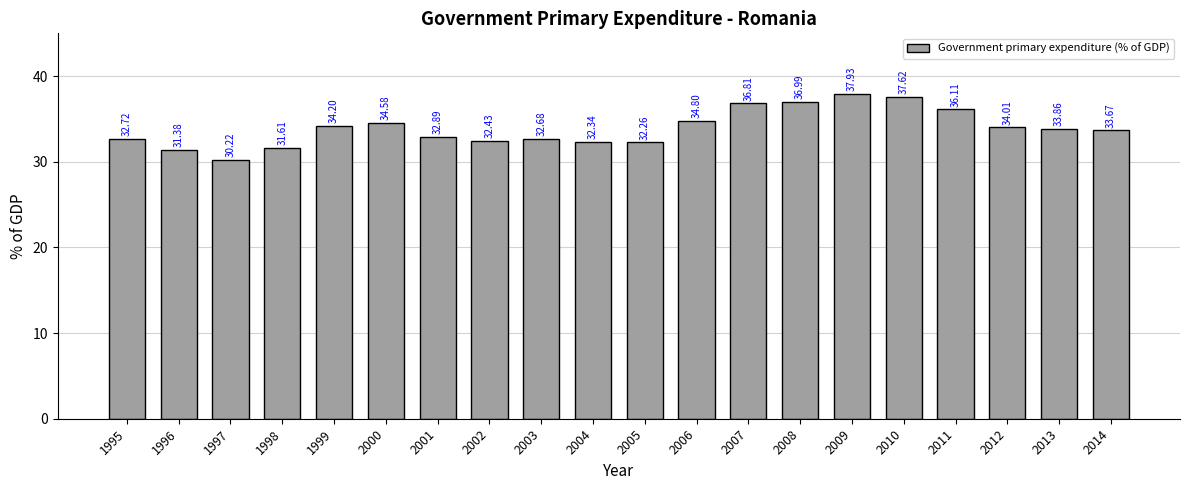

What is the sum of the values at 2010 and 2009?

75.6